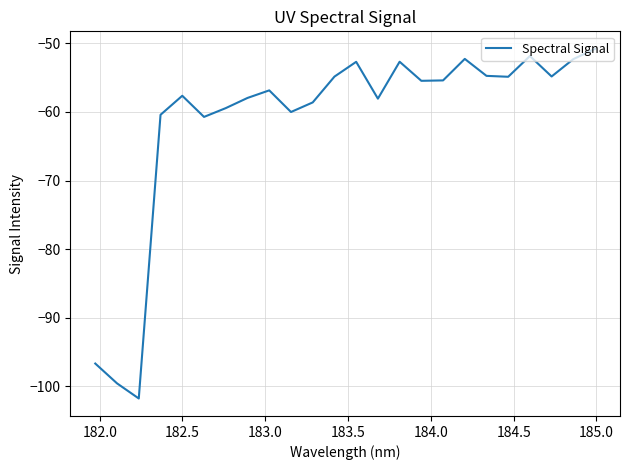

What is the minimum value shown in the chart?

-101.8